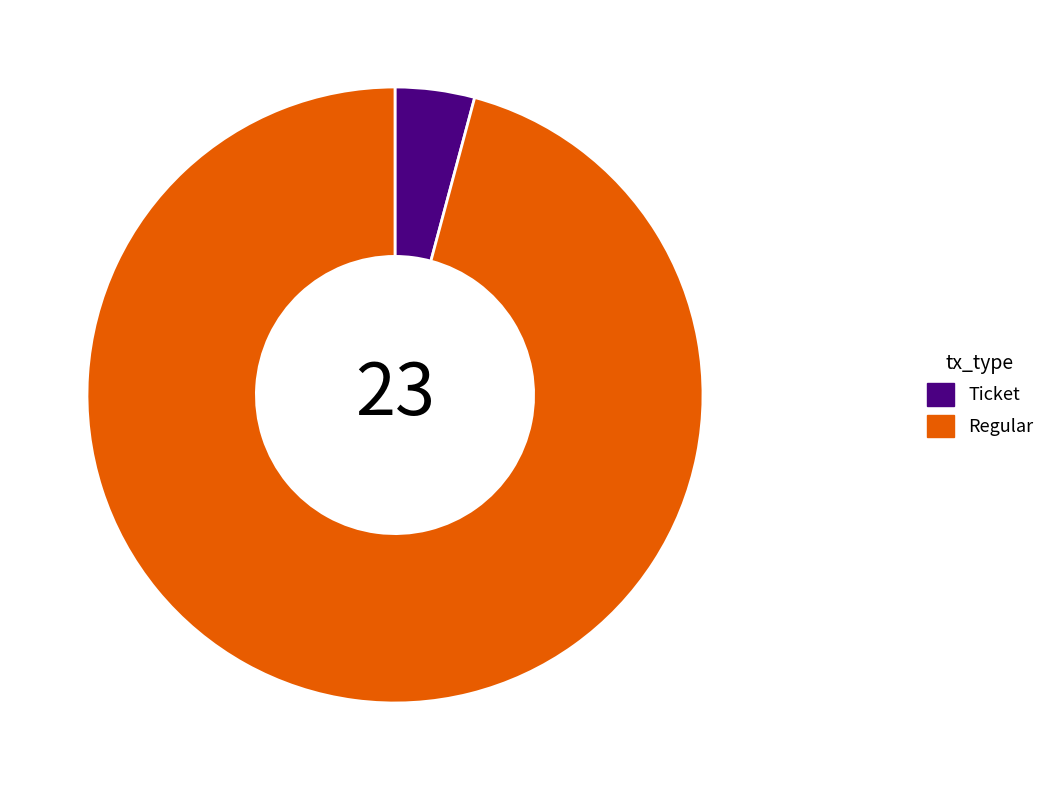

How many segments does this pie chart have?

2